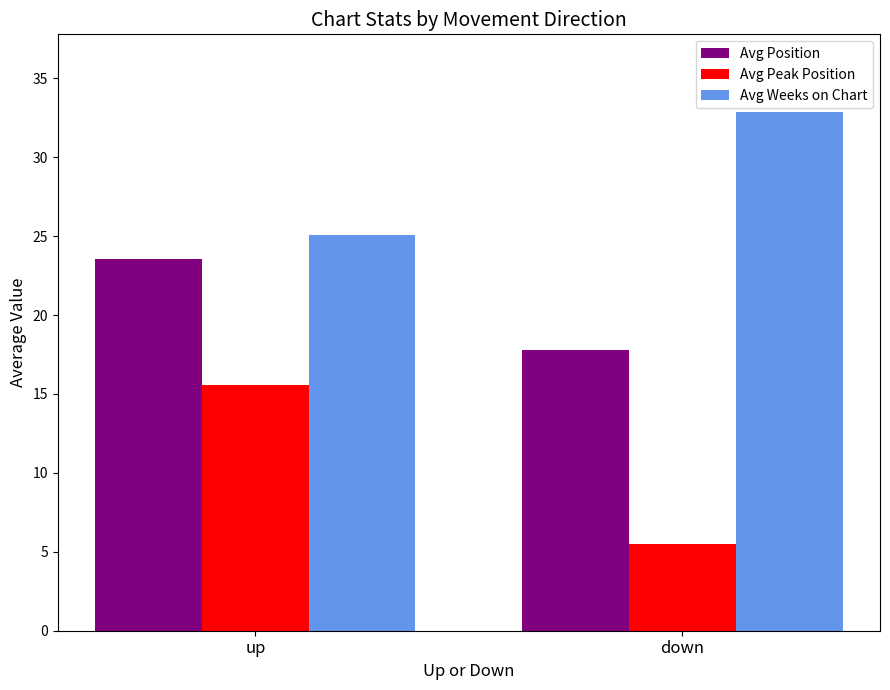

List the series in order of their peak value, lowest first.

Avg Peak Position, Avg Position, Avg Weeks on Chart